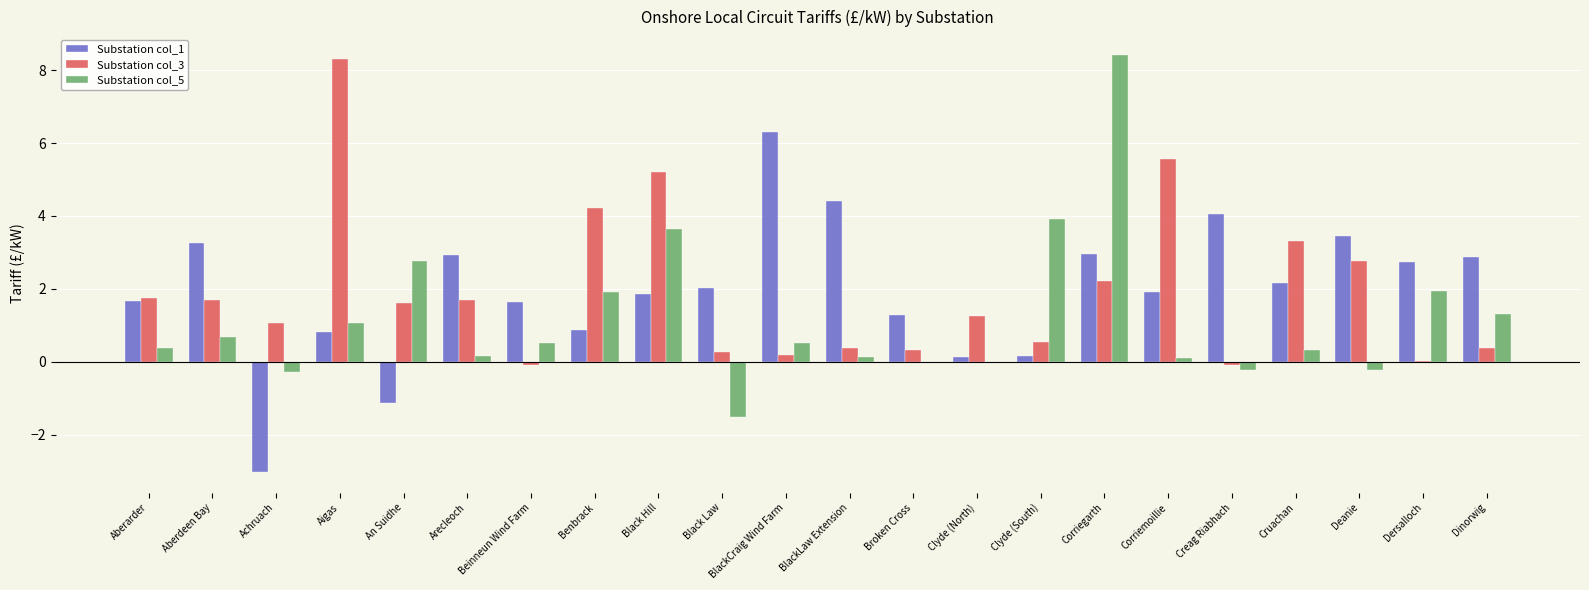

What is the sum of all Substation col_1 values?

43.4